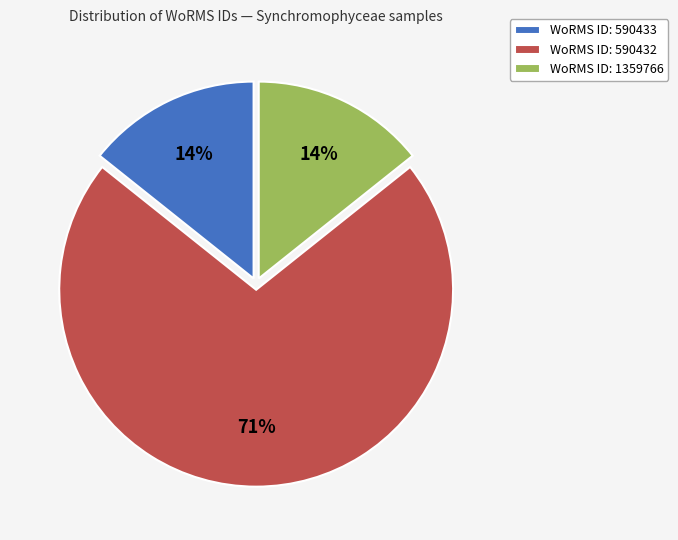

To the nearest percent, what is the average slice percentage?

33%